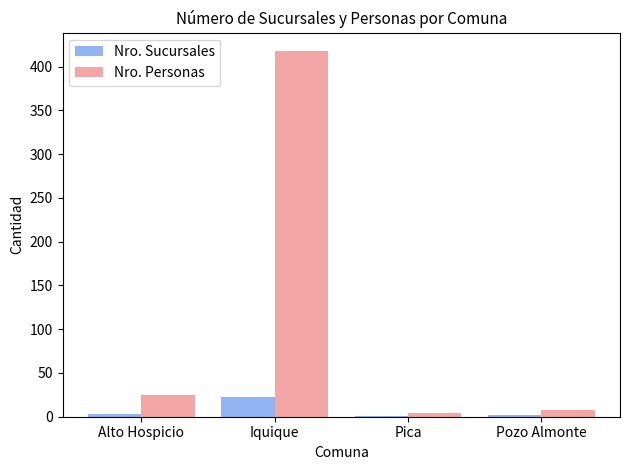

Is the value of Nro. Sucursales at Iquique greater than the value of Nro. Personas at Iquique?

No